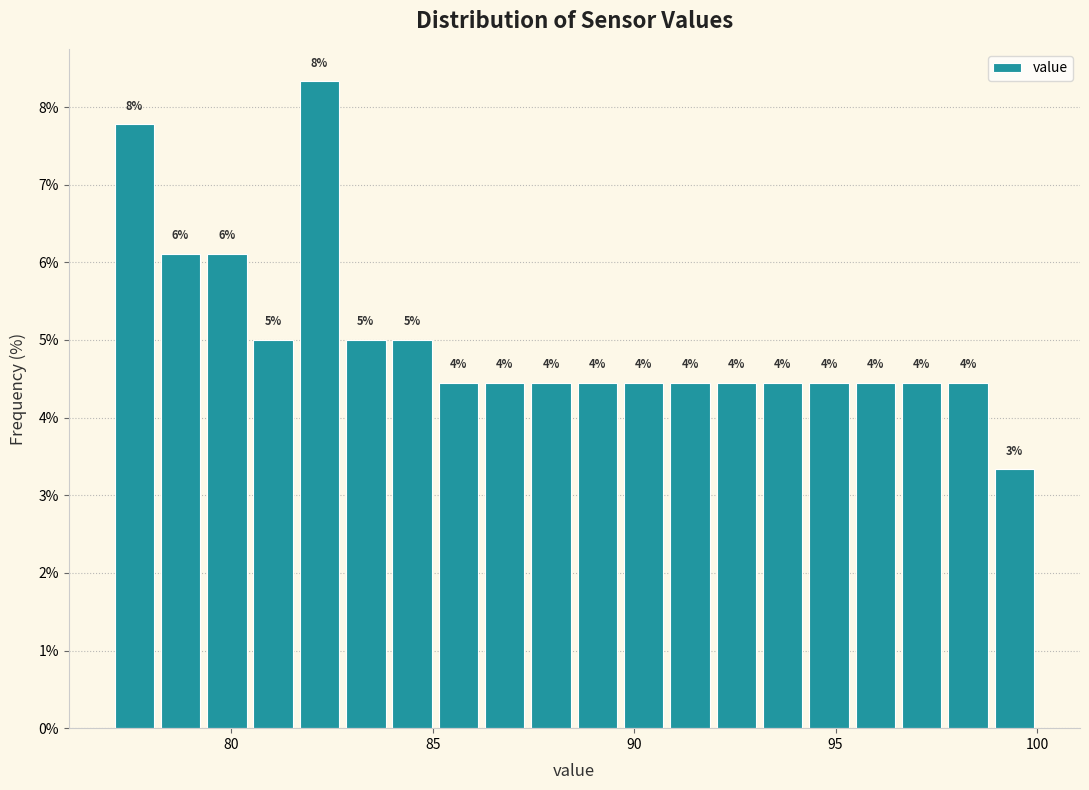

Read against the x-axis, roughly where is the centre of the tallest bar?

82.0